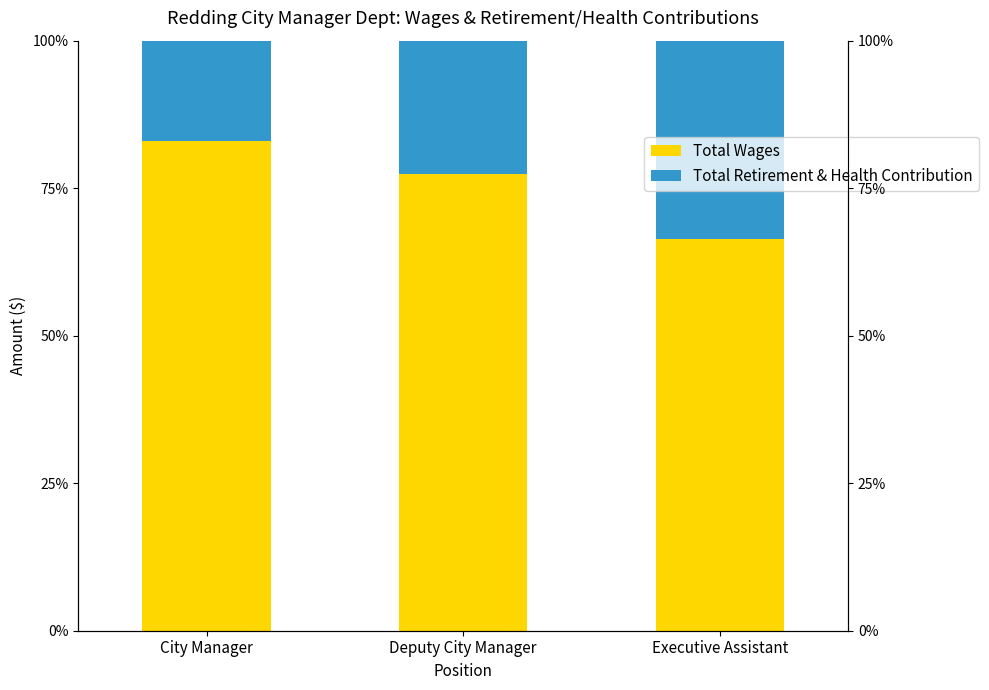

Which has a higher value, Deputy City Manager or Executive Assistant?

Deputy City Manager